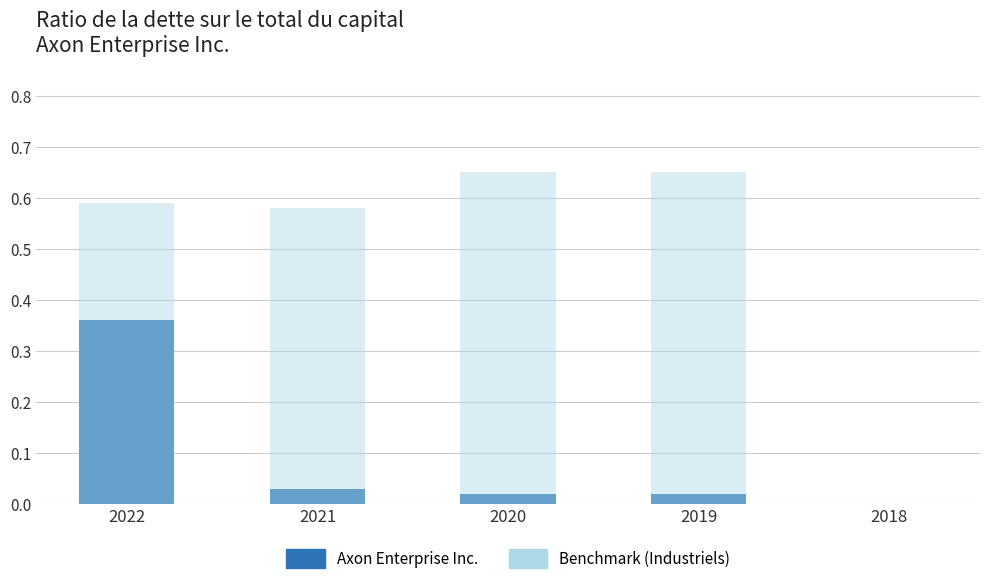

List the labels in order of Axon Enterprise Inc. value, smallest first.

2018, 2020, 2019, 2021, 2022